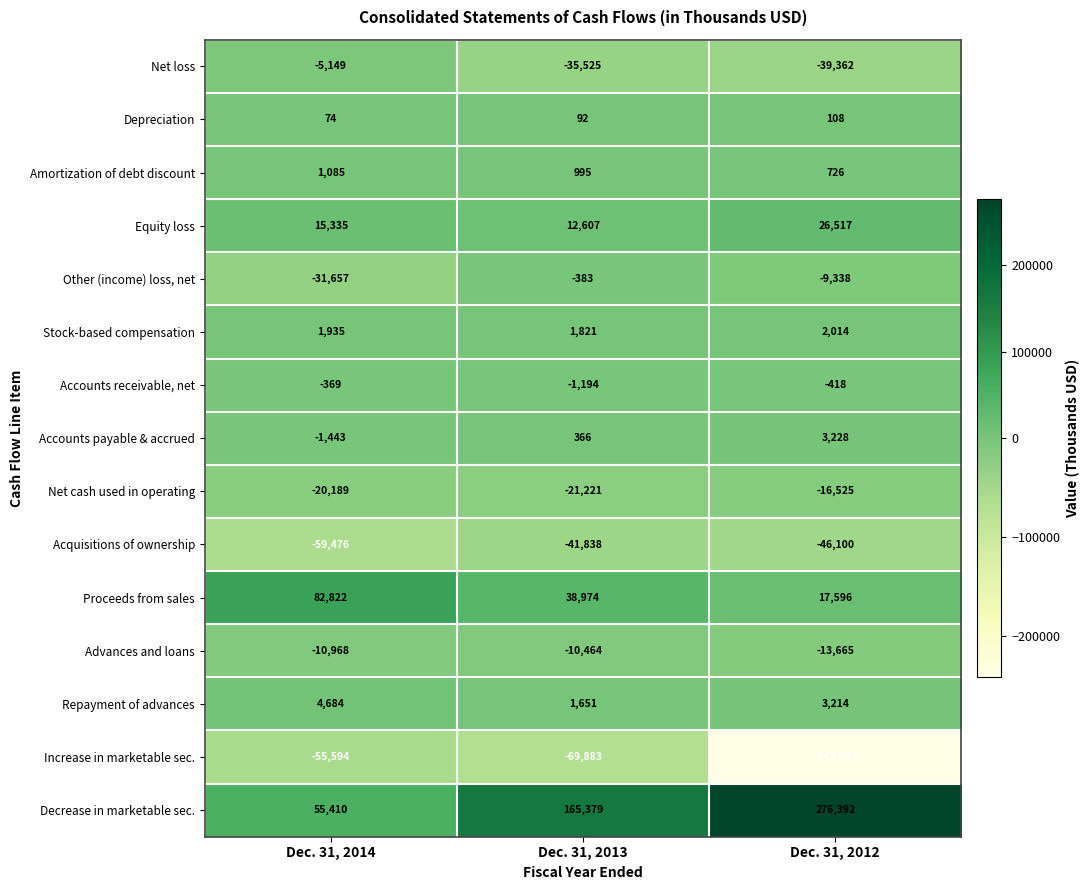

Count the number of categories in the chart.

3